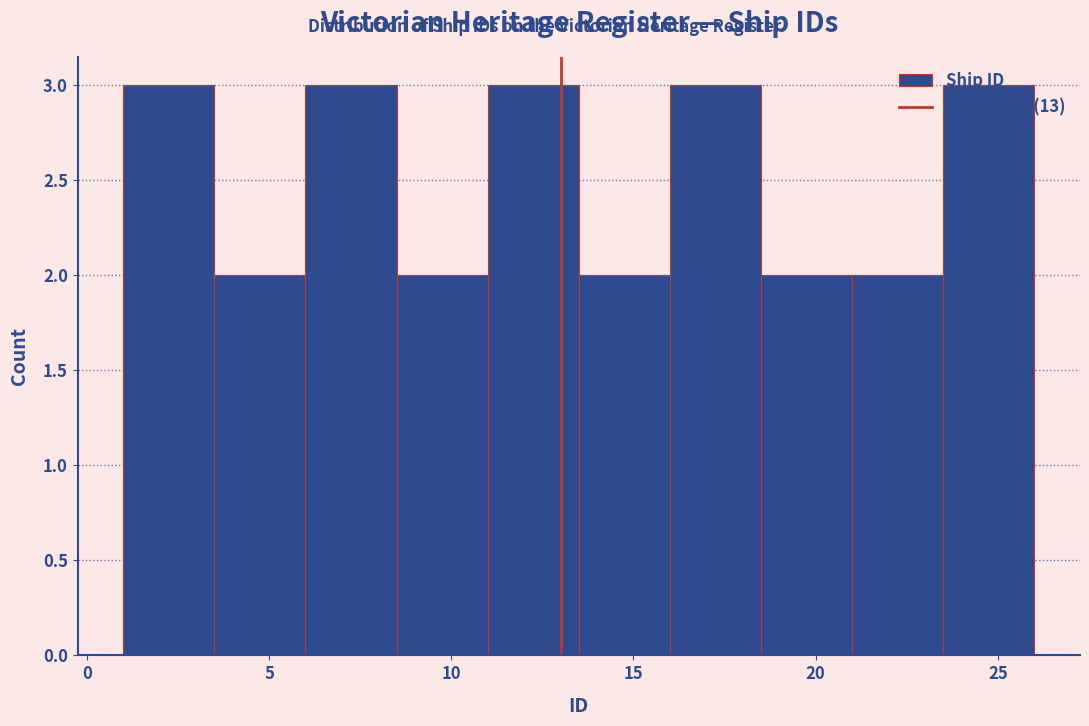

What is the height of the bar covering 8.5 to 11.0 on the x-axis? The values are not printed on the chart, so give them approximately, as read against the axis.

2